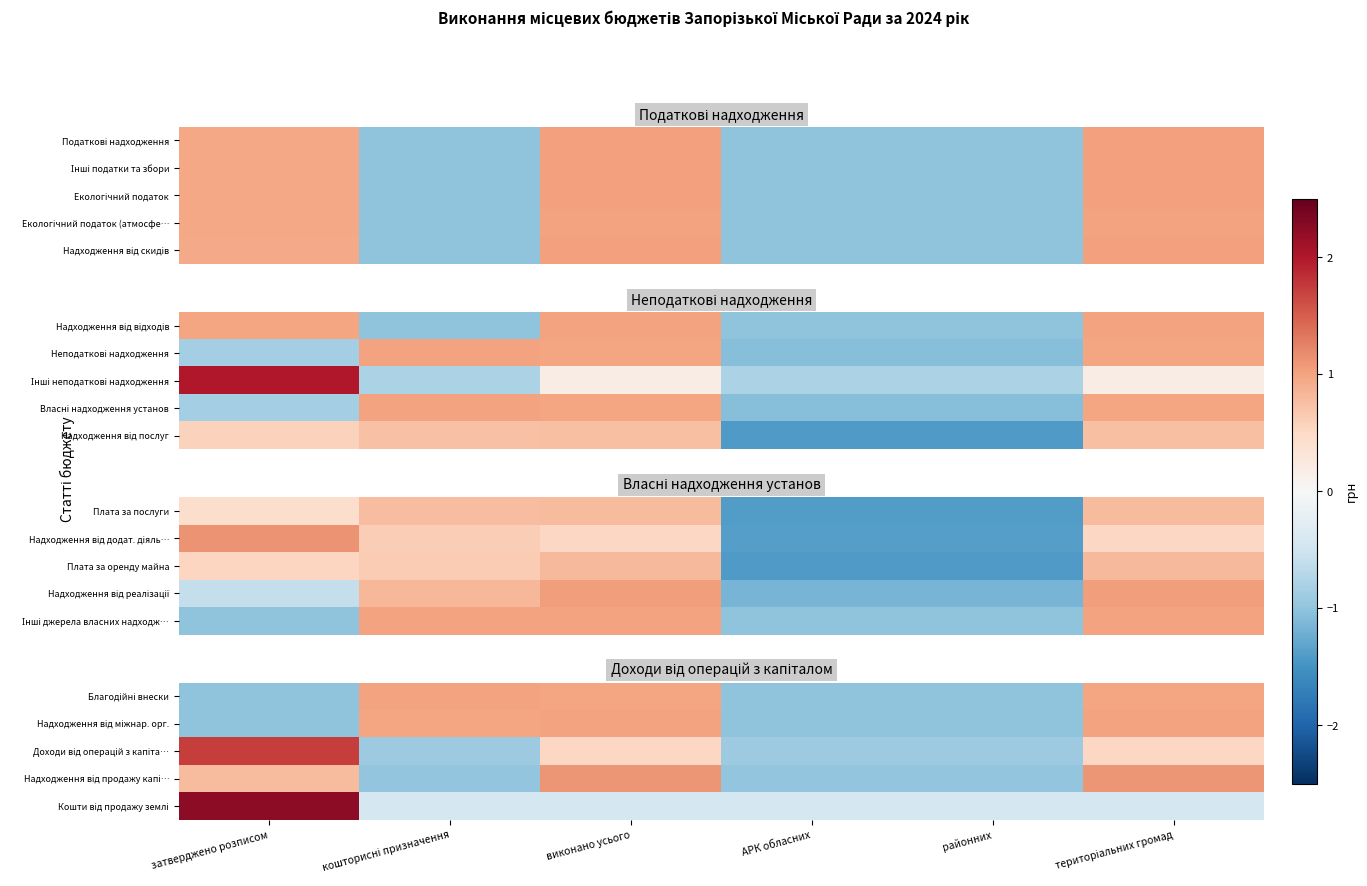

At which category is the sum across all series the highest?

виконано усього